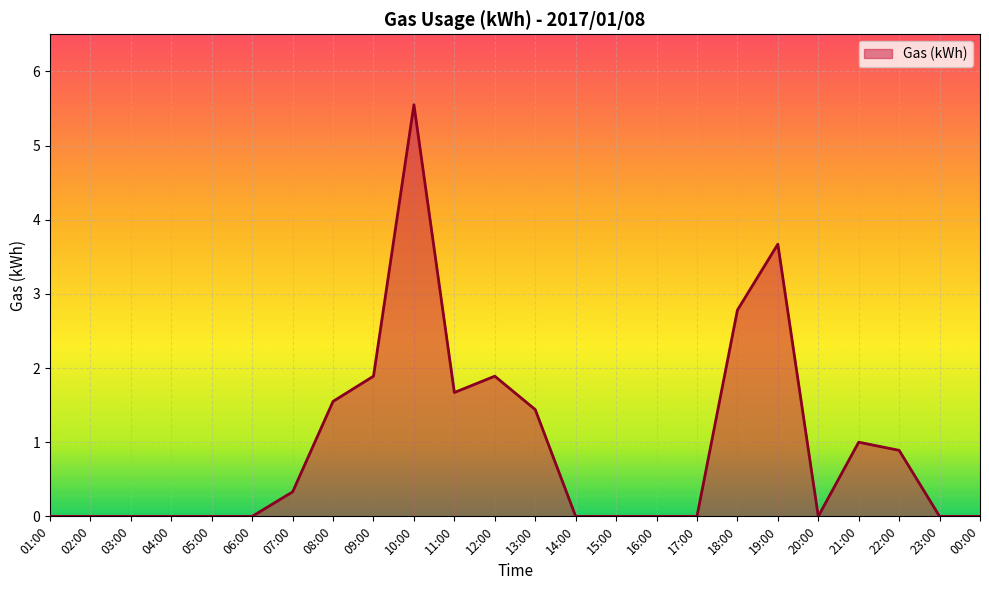

The value at 01:00 is 3.7. True or false?

False